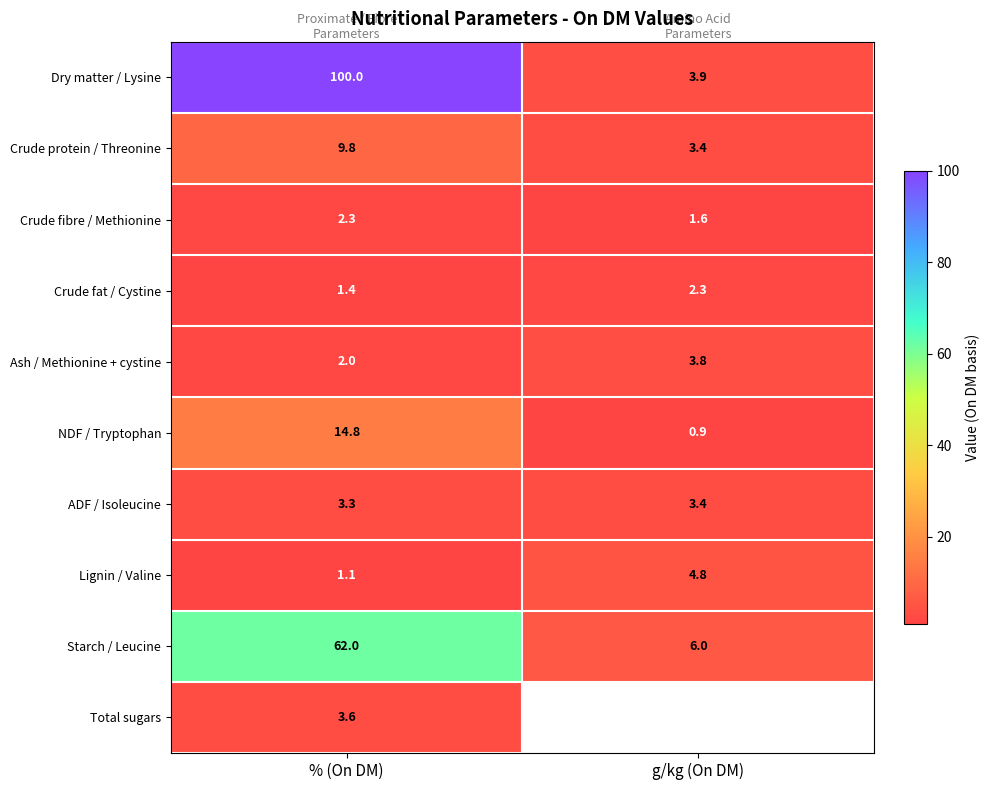

At how many categories does at least one series exceed 80?

1